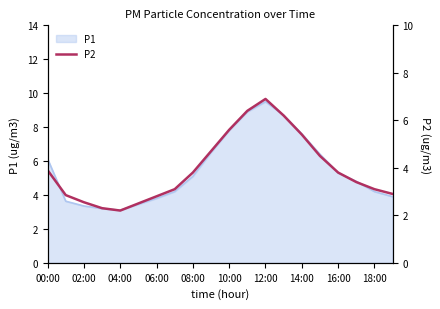

The P1 series shows 3.4 at 02:00. True or false?

True